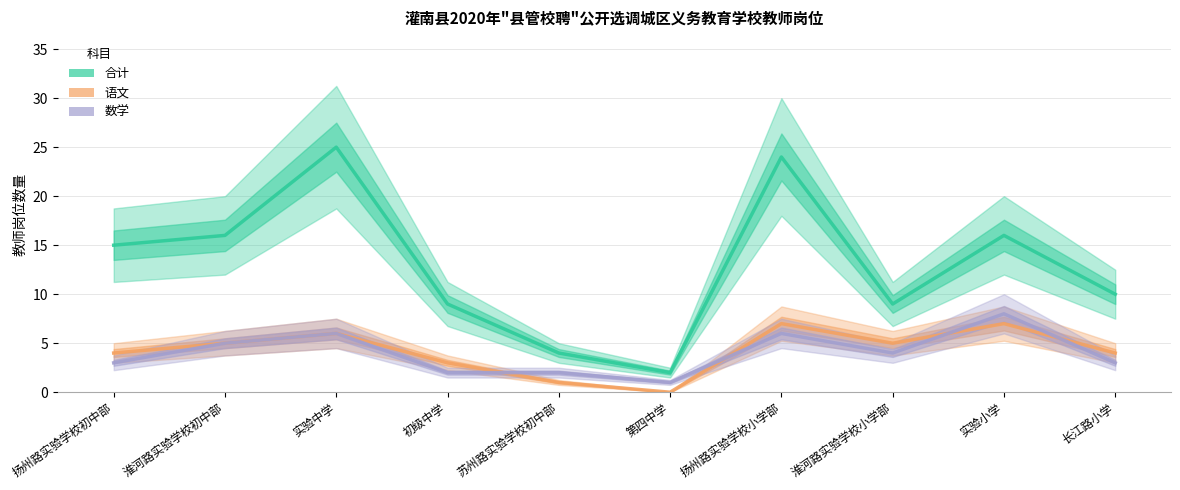

What is the label of the 7th point from the left?

扬州路实验学校小学部